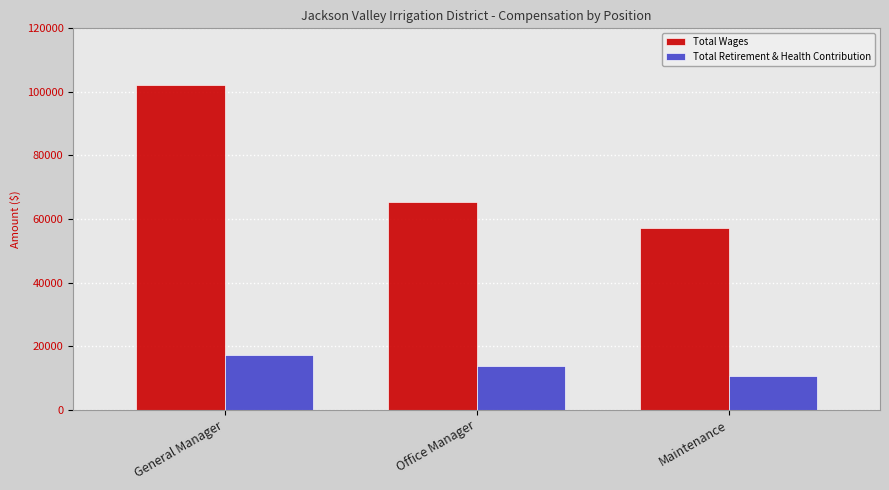

At which label does Total Wages reach its peak?

General Manager